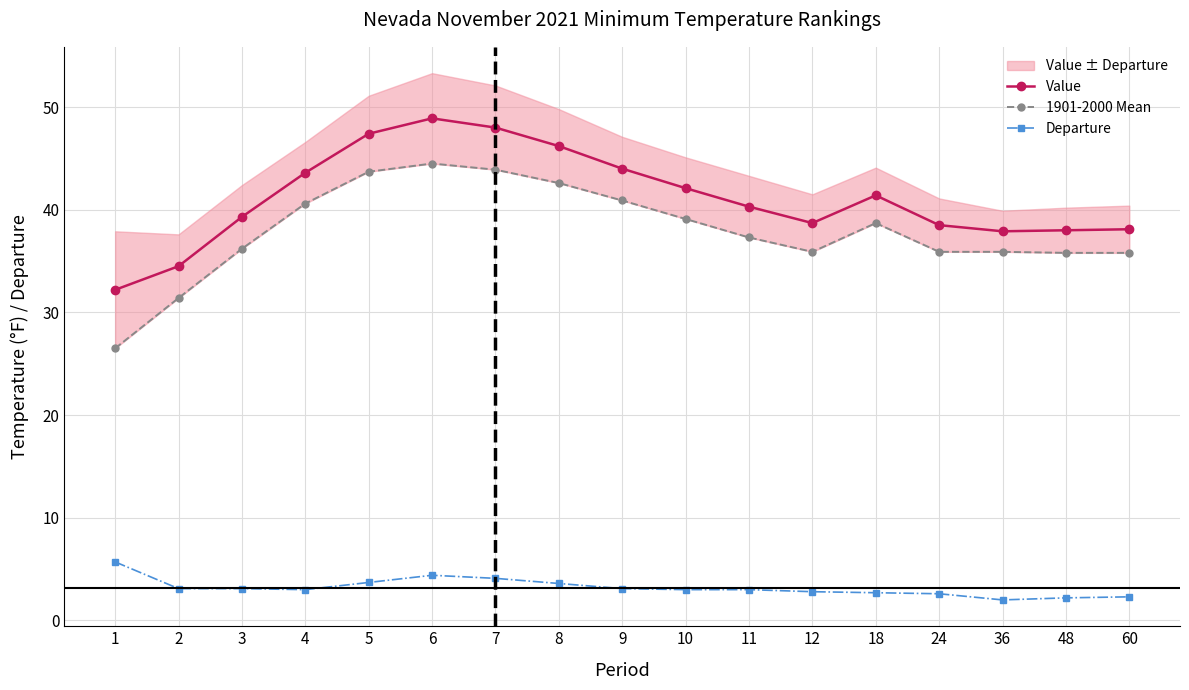

Reading left to right, transcribe all the data shown in this chart.

Value: 1=32.2	2=34.5	3=39.3	4=43.6	5=47.4	6=48.9	7=48.0	8=46.2	9=44.0	10=42.1	11=40.3	12=38.7	18=41.4	24=38.5	36=37.9	48=38.0	60=38.1
1901-2000 Mean: 1=26.5	2=31.4	3=36.2	4=40.6	5=43.7	6=44.5	7=43.9	8=42.6	9=40.9	10=39.1	11=37.3	12=35.9	18=38.7	24=35.9	36=35.9	48=35.8	60=35.8
Departure: 1=5.7	2=3.1	3=3.1	4=3.0	5=3.7	6=4.4	7=4.1	8=3.6	9=3.1	10=3.0	11=3.0	12=2.8	18=2.7	24=2.6	36=2.0	48=2.2	60=2.3